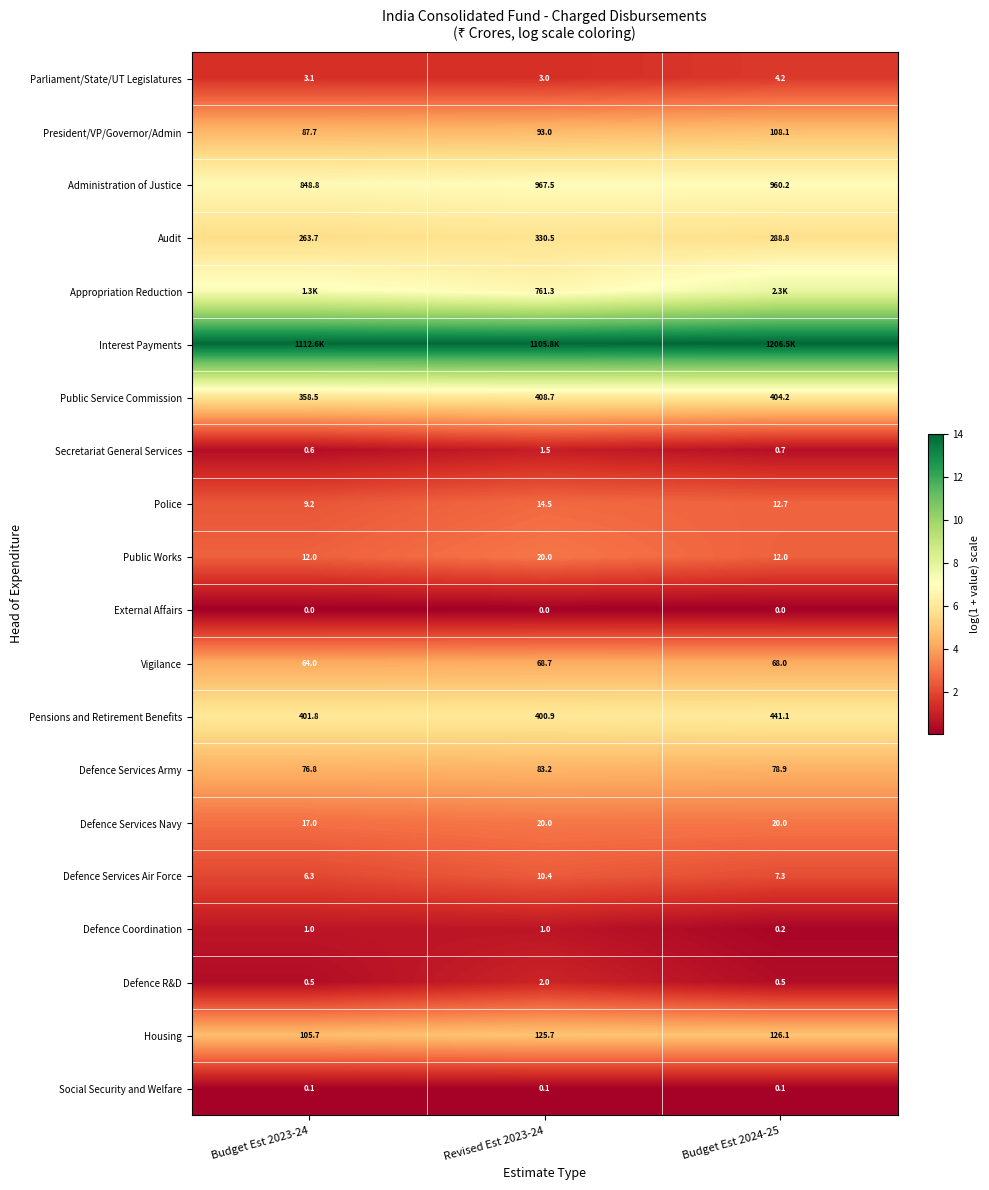

Which category has the highest value across all series?

Budget Est 2024-25